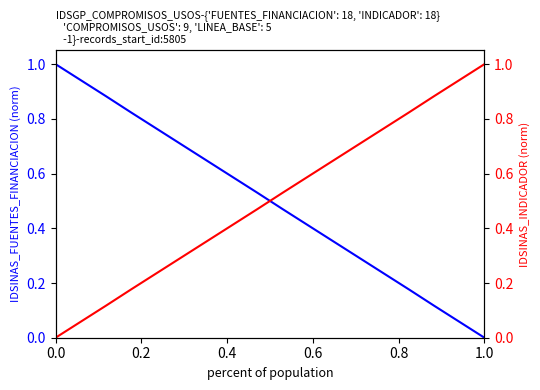

How many data points in IDSINAS_FUENTES_FINANCIACION are above 0?

17